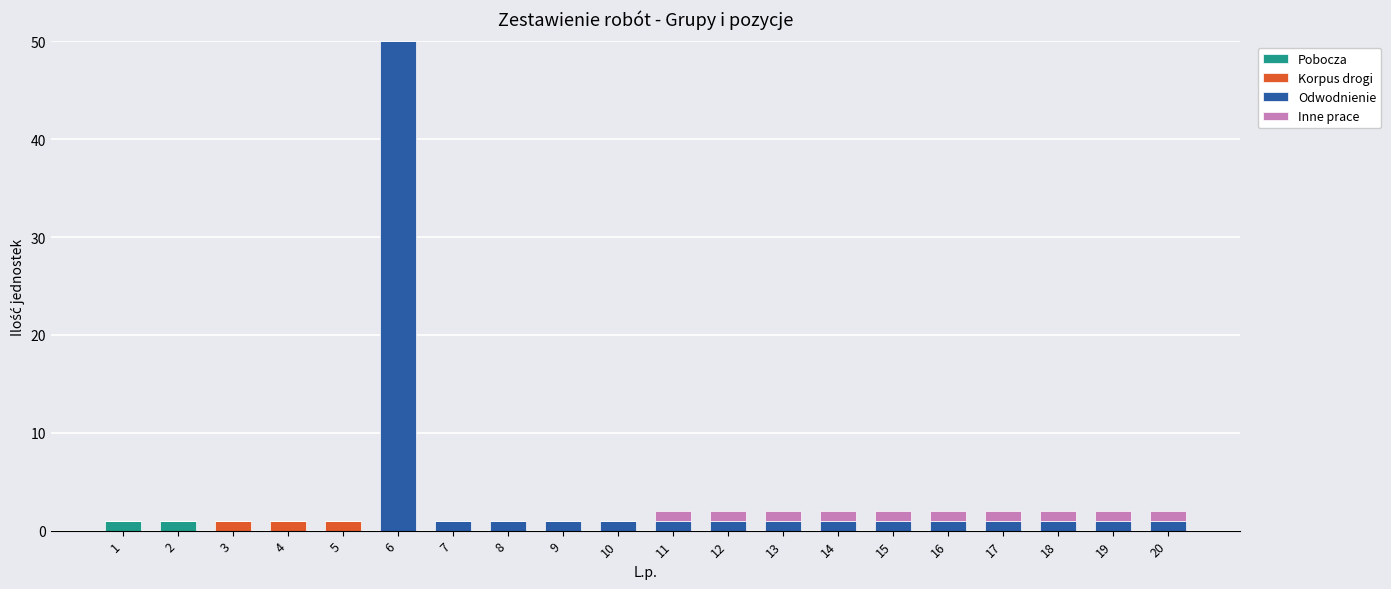

At which category is the sum across all series the highest?

6